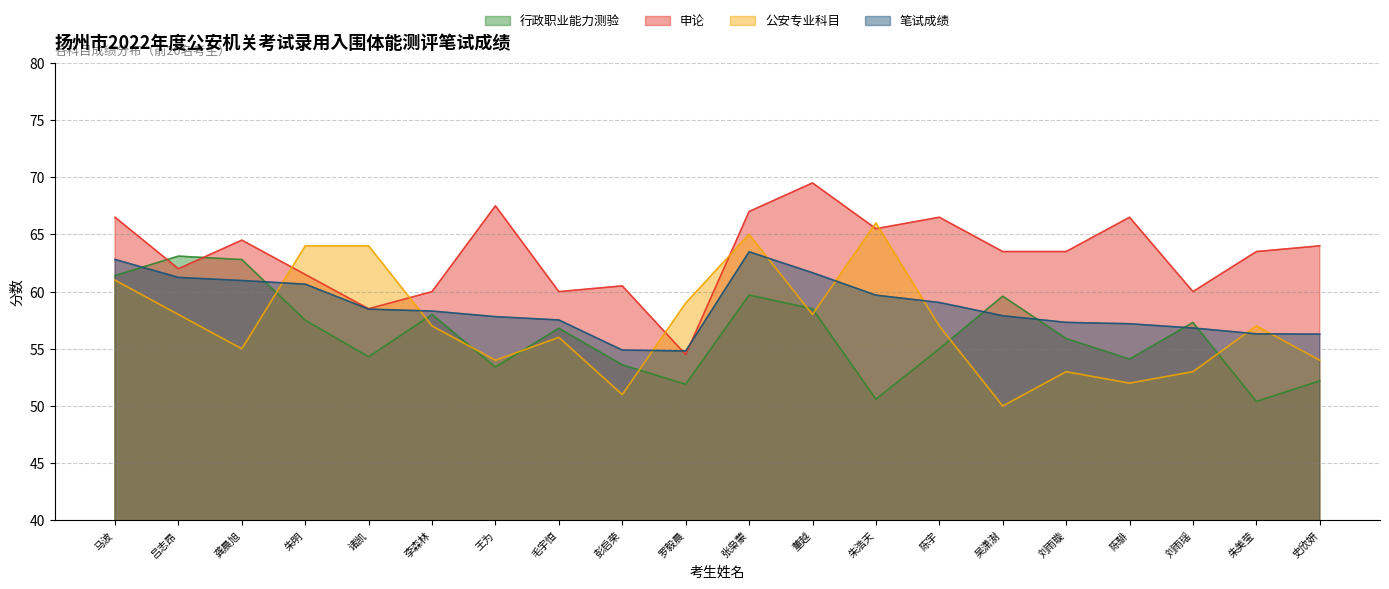

Is it true that 行政职业能力测验 equals 53.4 at 王为?

True